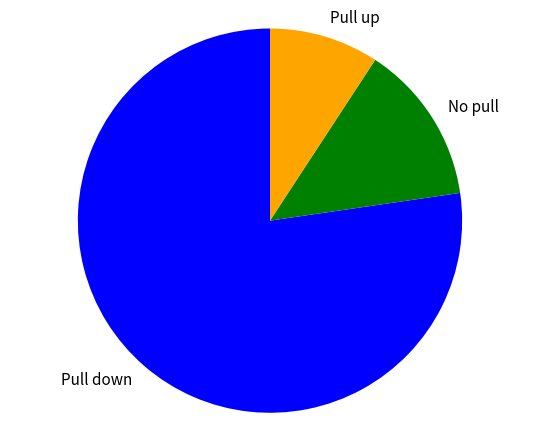

Count the number of slices in the pie.

3